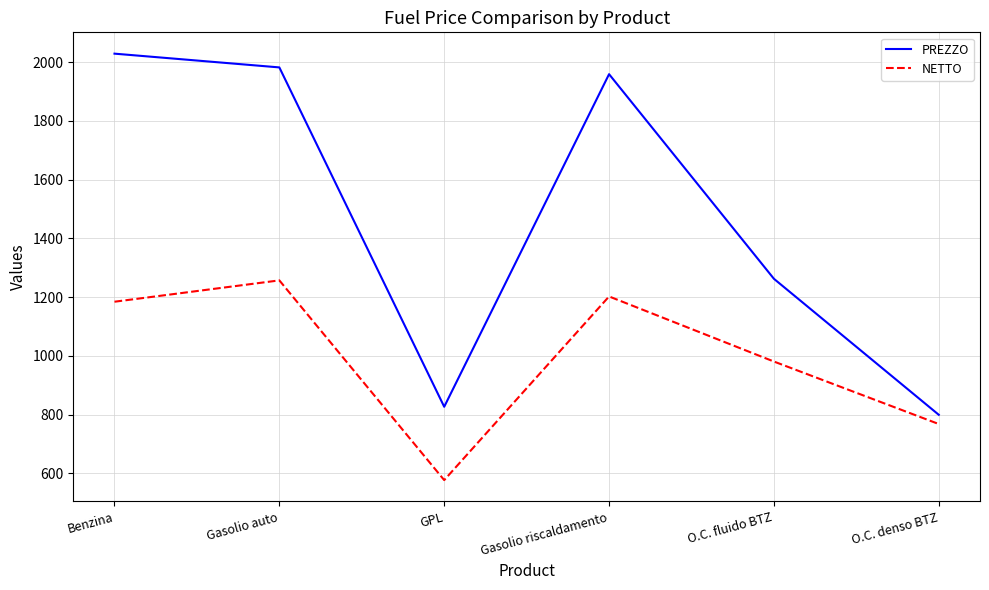

What is the difference between the highest and lowest values at O.C. fluido BTZ?

281.6